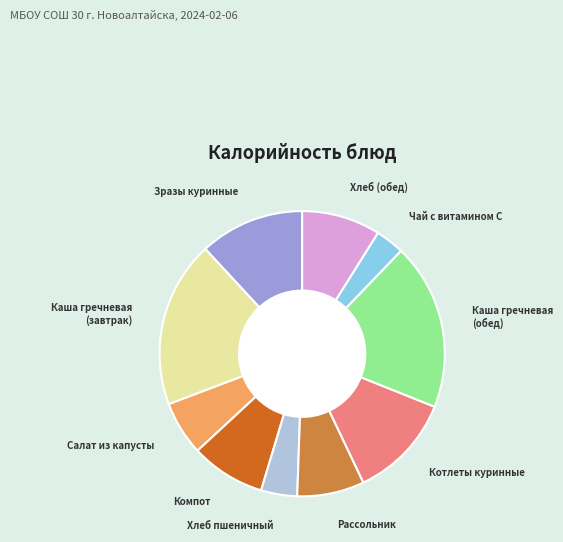

Does any single category account for the majority?

No